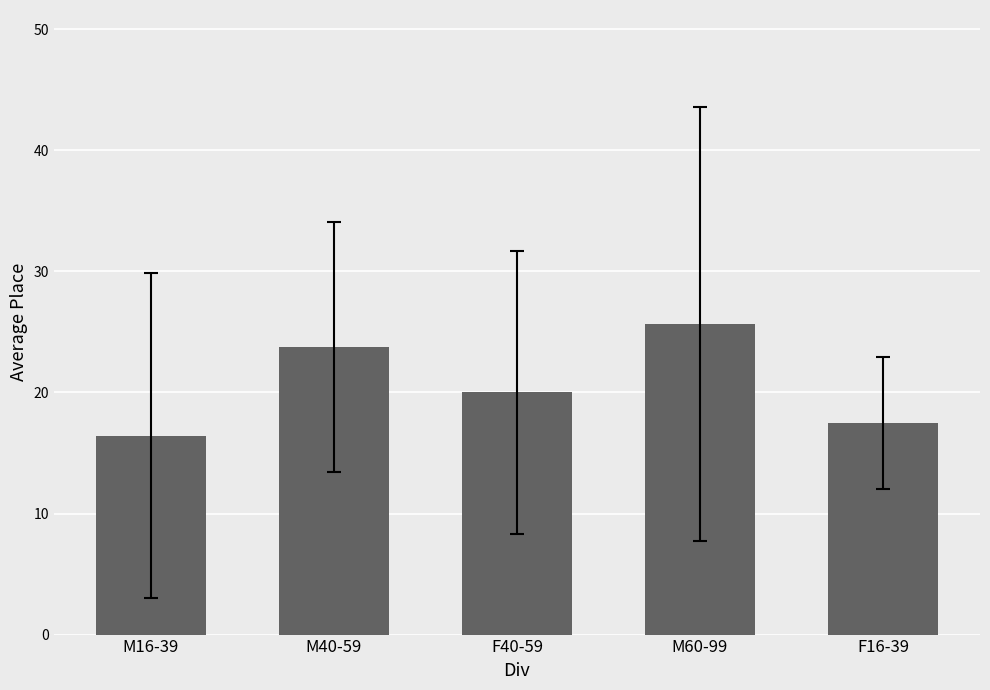

List the labels in order of value, largest first.

M60-99, M40-59, F40-59, F16-39, M16-39